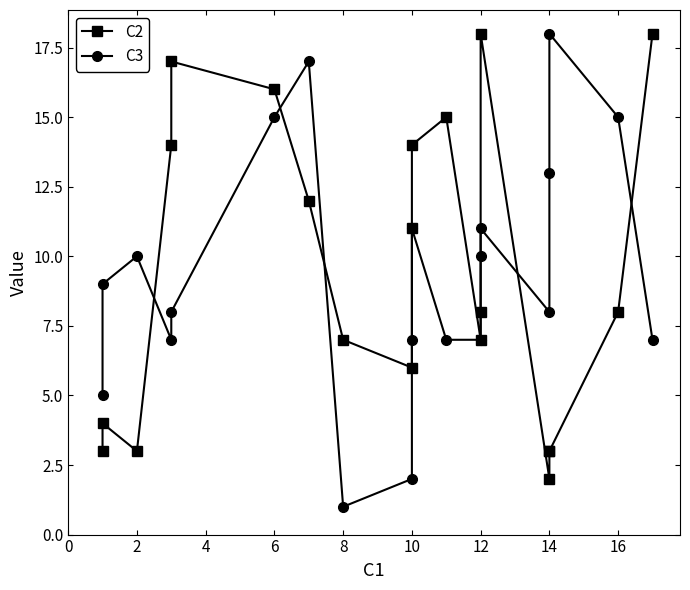

After their last crossing, which series has the higher values: C2 or C3?

C2